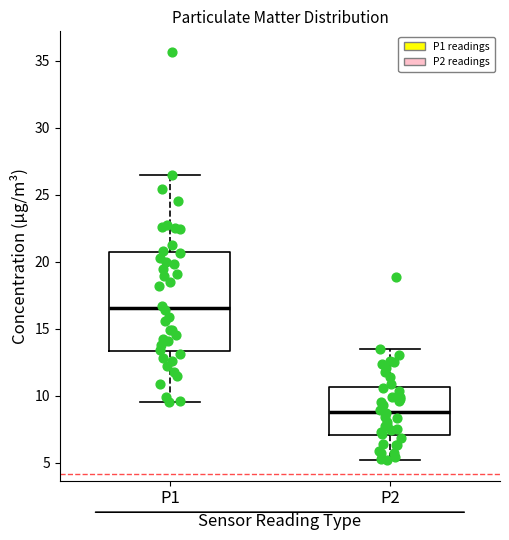

Which box is the tallest, from its lower edge to its upper edge?

P1